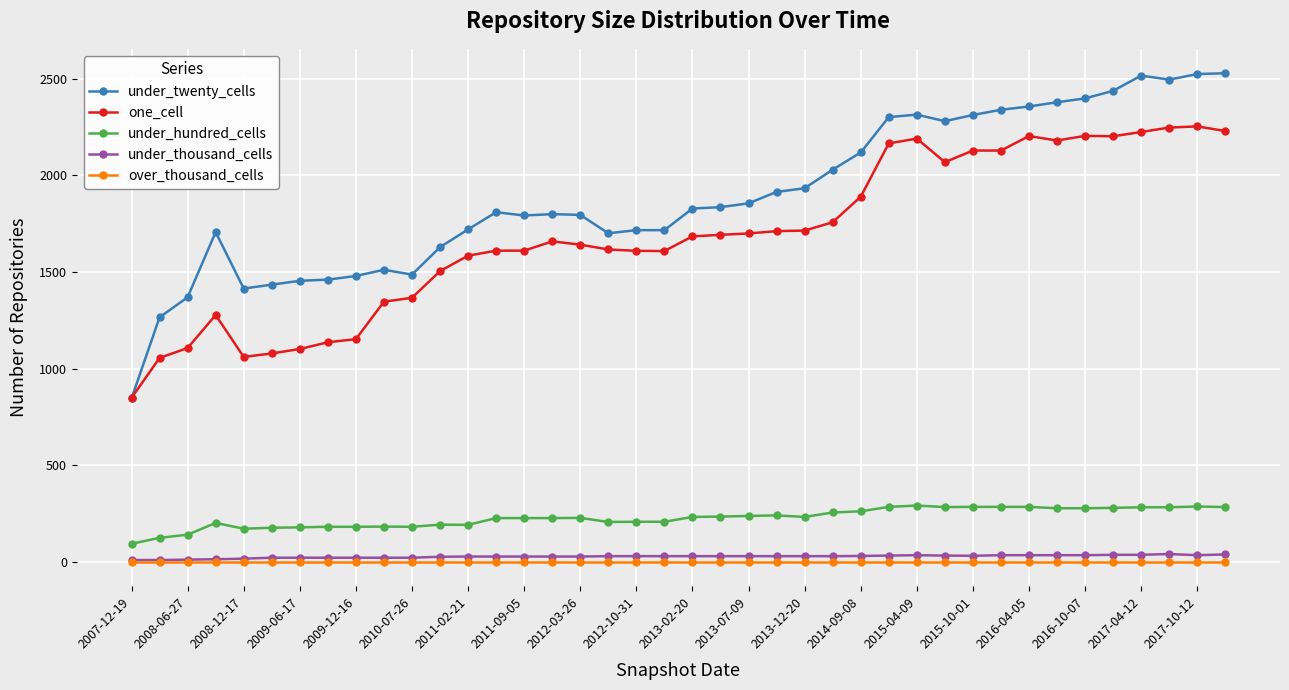

Which series has the largest total across all categories?

under_twenty_cells